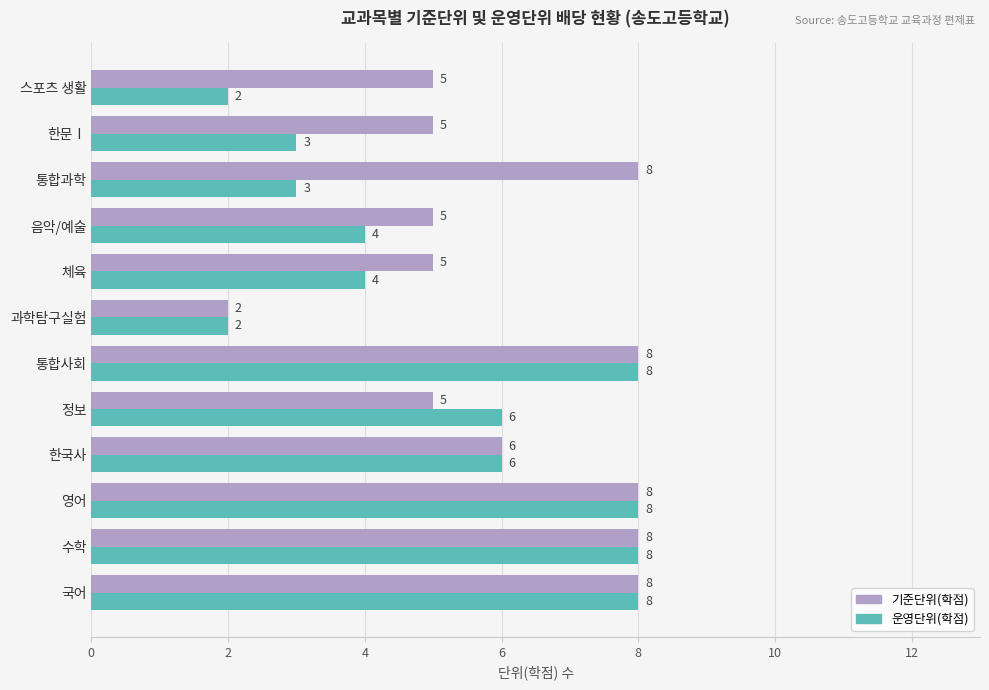

How many 기준단위(학점) values are between 5 and 8?

11